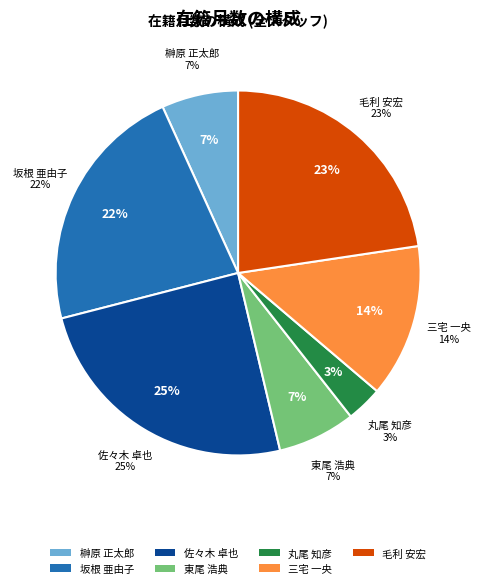

How many segments does this pie chart have?

7